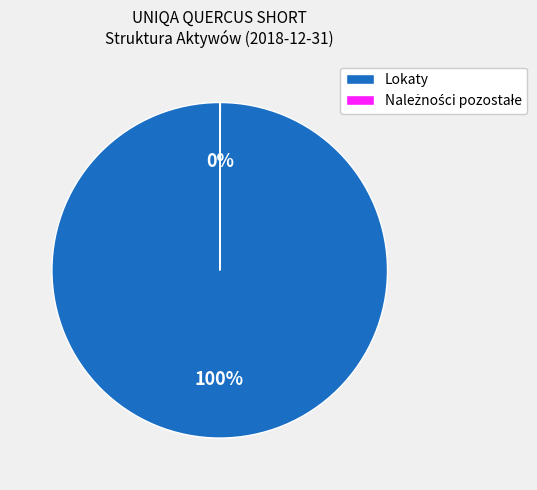

The Lokaty slice represents 100% of the pie. True or false?

True